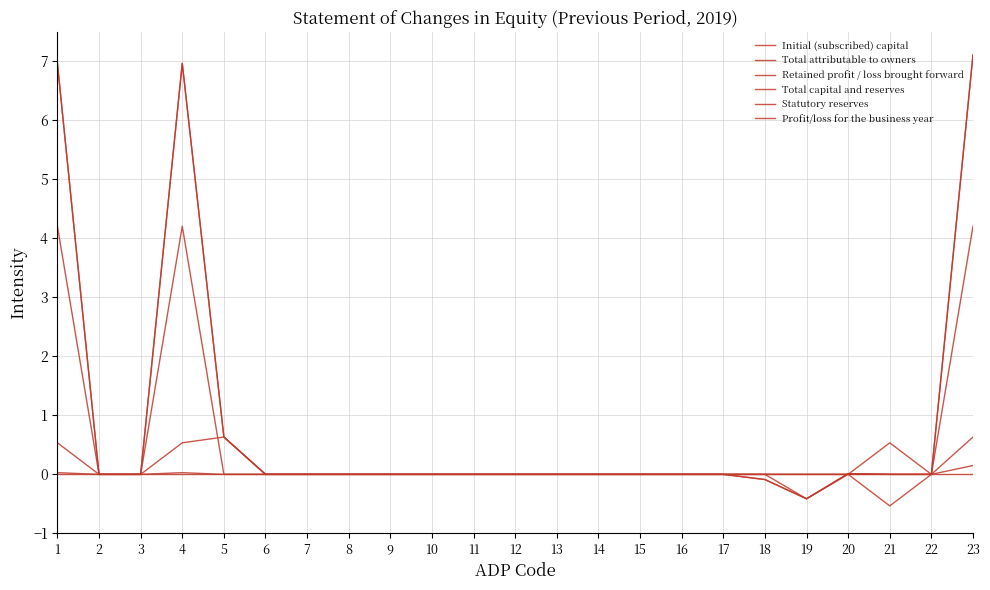

Rank the categories by Initial (subscribed) capital value from lowest to highest.

2, 3, 5, 6, 7, 8, 9, 10, 11, 12, 13, 14, 15, 16, 17, 18, 19, 20, 21, 22, 1, 4, 23